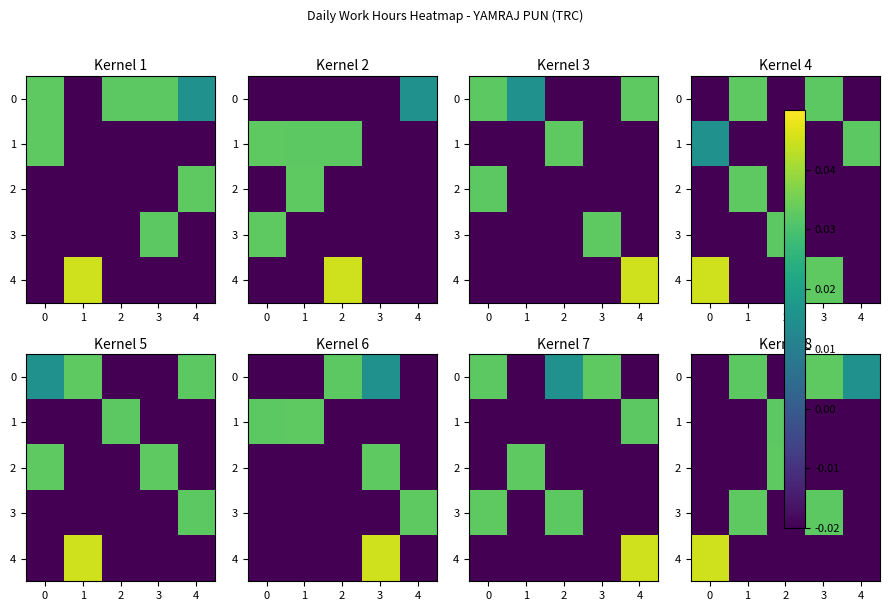

Is it true that 4 equals -0.0 at 4?

True